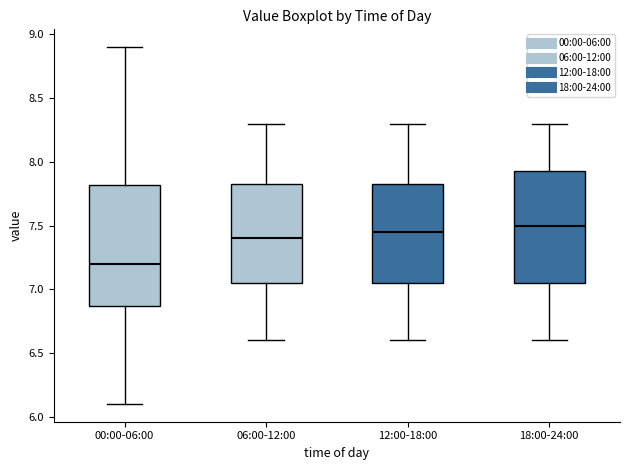

Where is the lower edge of the box for 18:00-24:00 on the y-axis? The values are not printed on the chart, so give them approximately, as read against the axis.

7.05